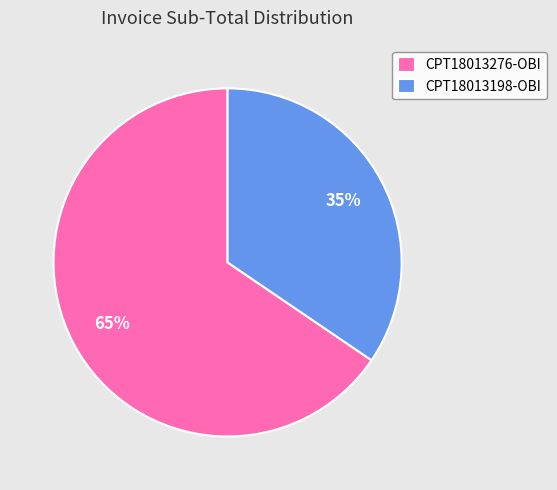

To the nearest percent, what portion does CPT18013276-OBI represent?

65%